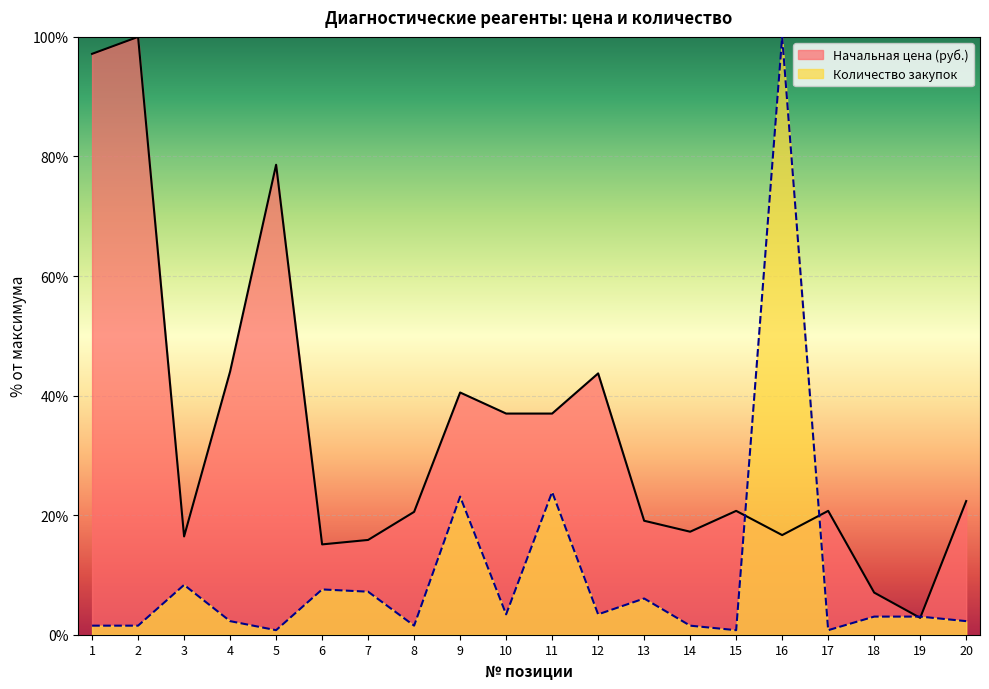

In Количество закупок, how many points are lower than both neighbors (excluding endpoints)?

6